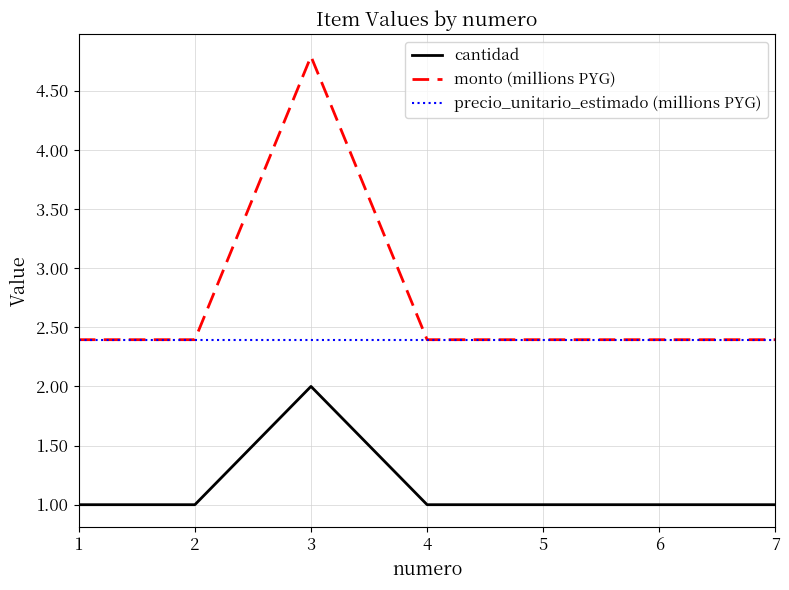

List the series in order of their overall mean, highest first.

monto (millions PYG), precio_unitario_estimado (millions PYG), cantidad